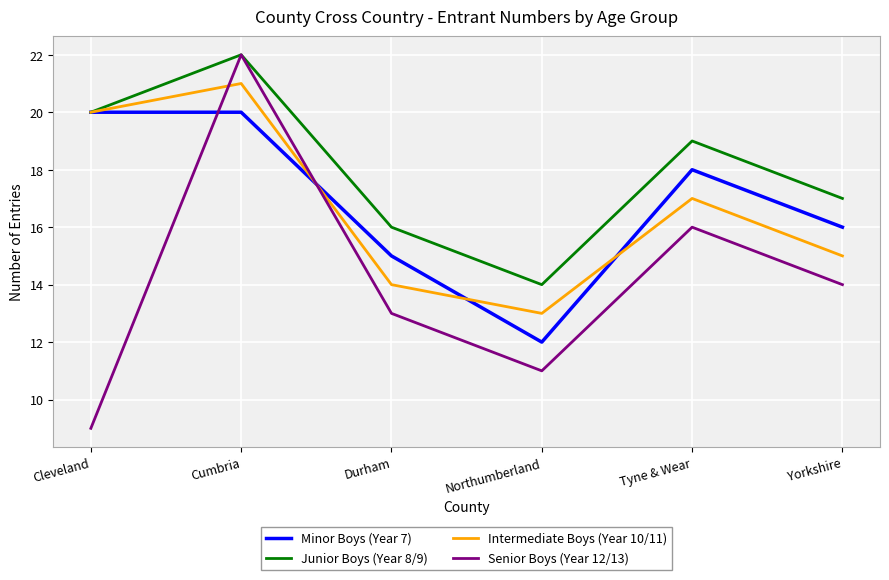

What is the sum of all Senior Boys (Year 12/13) values?

85